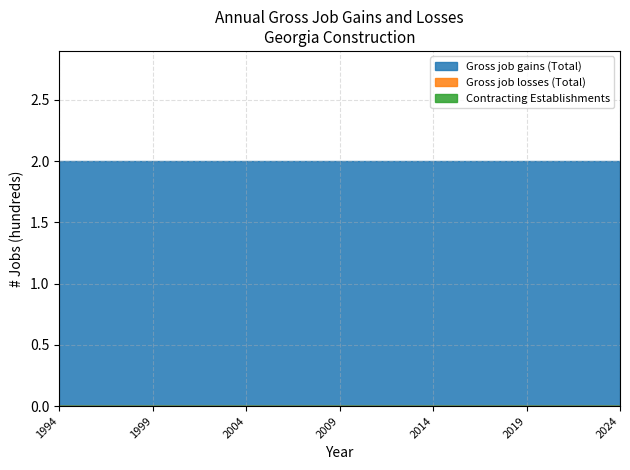

True or false: Gross job gains (Total) has a value of 291 at 2024.

False